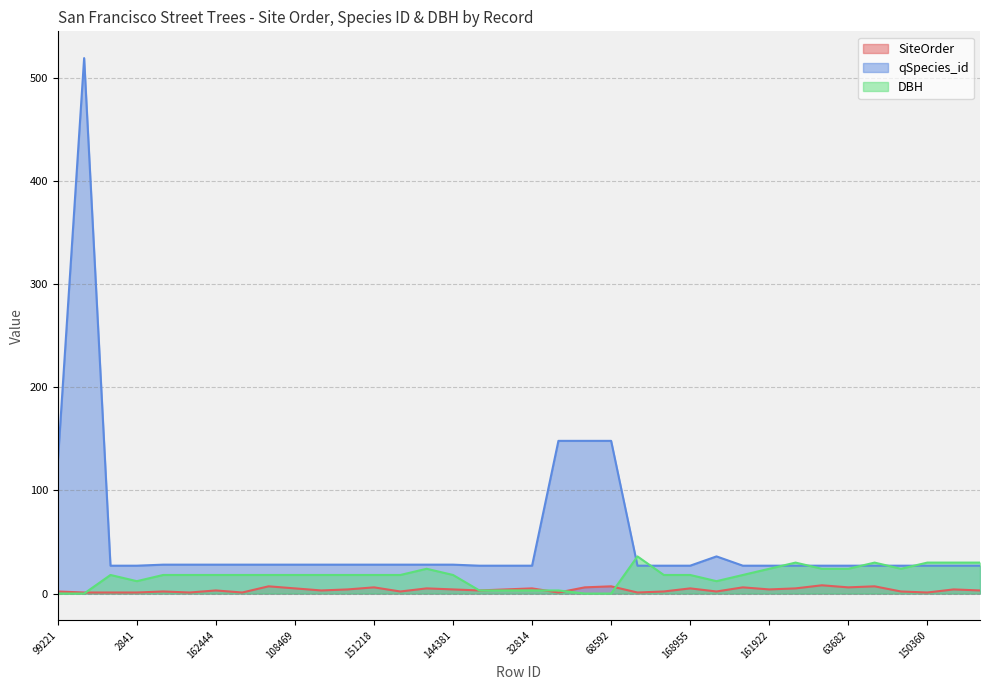

Which label corresponds to the smallest value in the chart?

99221